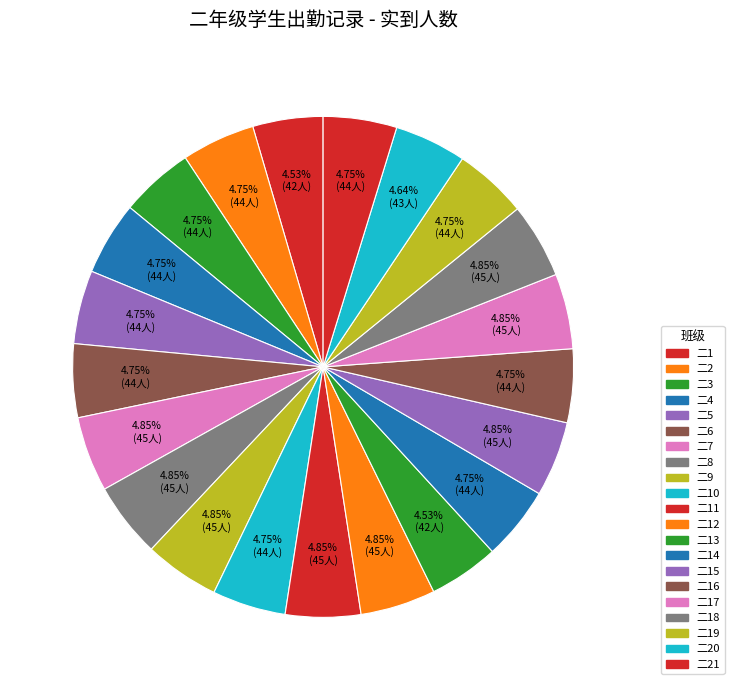

What percentage do 二2 and 二8 together represent?

9.6%